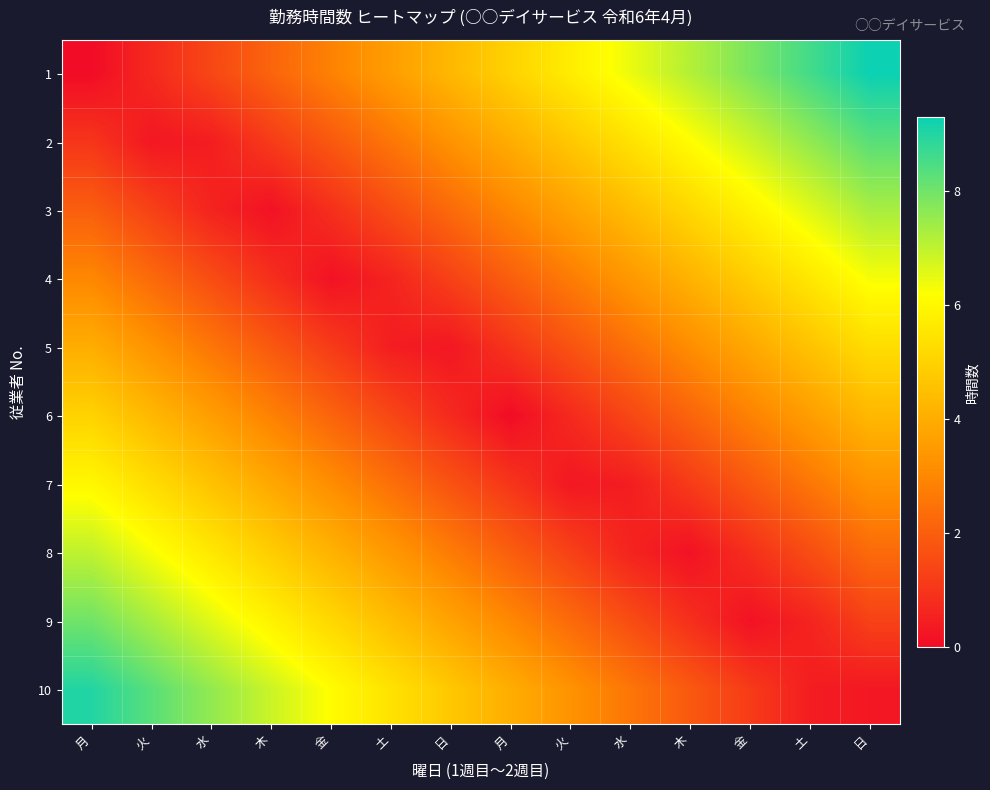

Reading right to left, extract all data points from this chart.

1: 日=9.3	土=8.6	金=7.9	木=7.1	水=6.4	火=5.7	月=5.0	日=4.3	土=3.6	金=2.9	木=2.1	水=1.4	火=0.7	月=0.0
2: 日=8.3	土=7.6	金=6.9	木=6.1	水=5.4	火=4.7	月=4.0	日=3.3	土=2.6	金=1.9	木=1.1	水=0.4	火=0.3	月=1.0
3: 日=7.3	土=6.6	金=5.9	木=5.1	水=4.4	火=3.7	月=3.0	日=2.3	土=1.6	金=0.9	木=0.1	水=0.6	火=1.3	月=2.0
4: 日=6.3	土=5.6	金=4.9	木=4.1	水=3.4	火=2.7	月=2.0	日=1.3	土=0.6	金=0.1	木=0.9	水=1.6	火=2.3	月=3.0
5: 日=5.3	土=4.6	金=3.9	木=3.1	水=2.4	火=1.7	月=1.0	日=0.3	土=0.4	金=1.1	木=1.9	水=2.6	火=3.3	月=4.0
6: 日=4.3	土=3.6	金=2.9	木=2.1	水=1.4	火=0.7	月=0.0	日=0.7	土=1.4	金=2.1	木=2.9	水=3.6	火=4.3	月=5.0
7: 日=3.3	土=2.6	金=1.9	木=1.1	水=0.4	火=0.3	月=1.0	日=1.7	土=2.4	金=3.1	木=3.9	水=4.6	火=5.3	月=6.0
8: 日=2.3	土=1.6	金=0.9	木=0.1	水=0.6	火=1.3	月=2.0	日=2.7	土=3.4	金=4.1	木=4.9	水=5.6	火=6.3	月=7.0
9: 日=1.3	土=0.6	金=0.1	木=0.9	水=1.6	火=2.3	月=3.0	日=3.7	土=4.4	金=5.1	木=5.9	水=6.6	火=7.3	月=8.0
10: 日=0.3	土=0.4	金=1.1	木=1.9	水=2.6	火=3.3	月=4.0	日=4.7	土=5.4	金=6.1	木=6.9	水=7.6	火=8.3	月=9.0